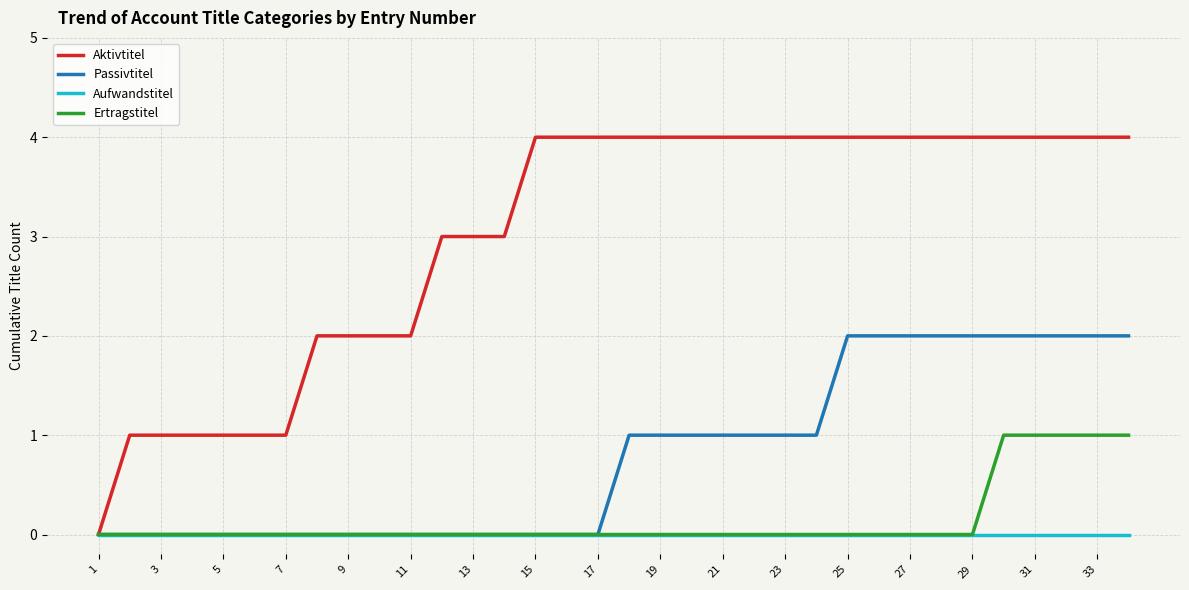

What is the maximum value for Aktivtitel?

4